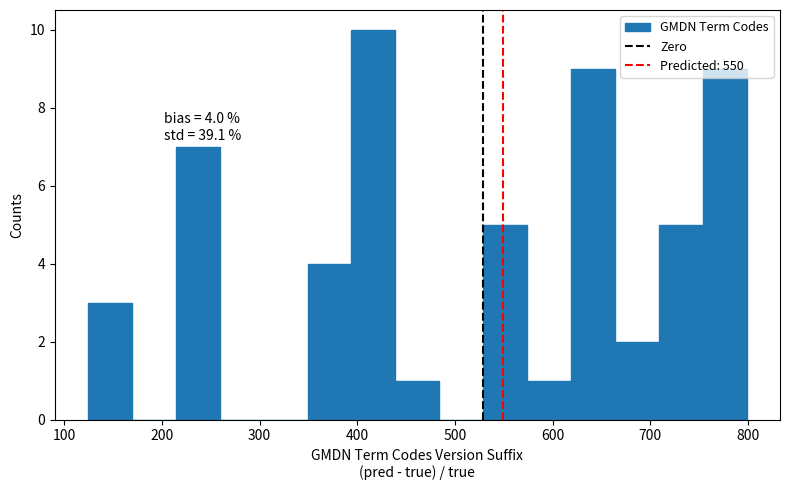

Over which range of the x-axis is the bar tallest?

394 to 439